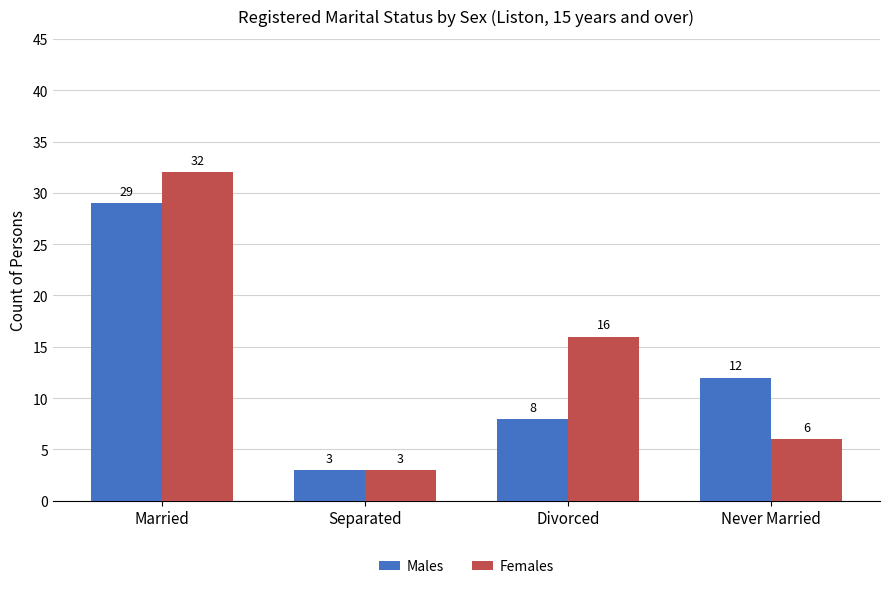

Count the number of data series in this chart.

2